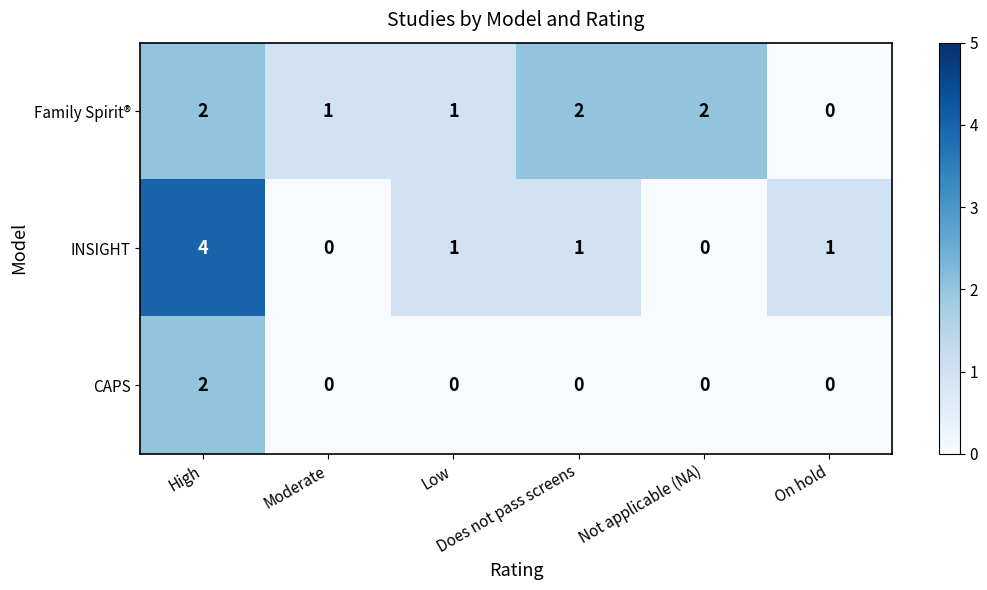

What is the sum of all INSIGHT values?

7